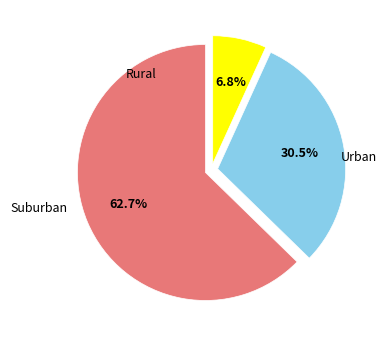

To the nearest percent, what is the average slice percentage?

33%